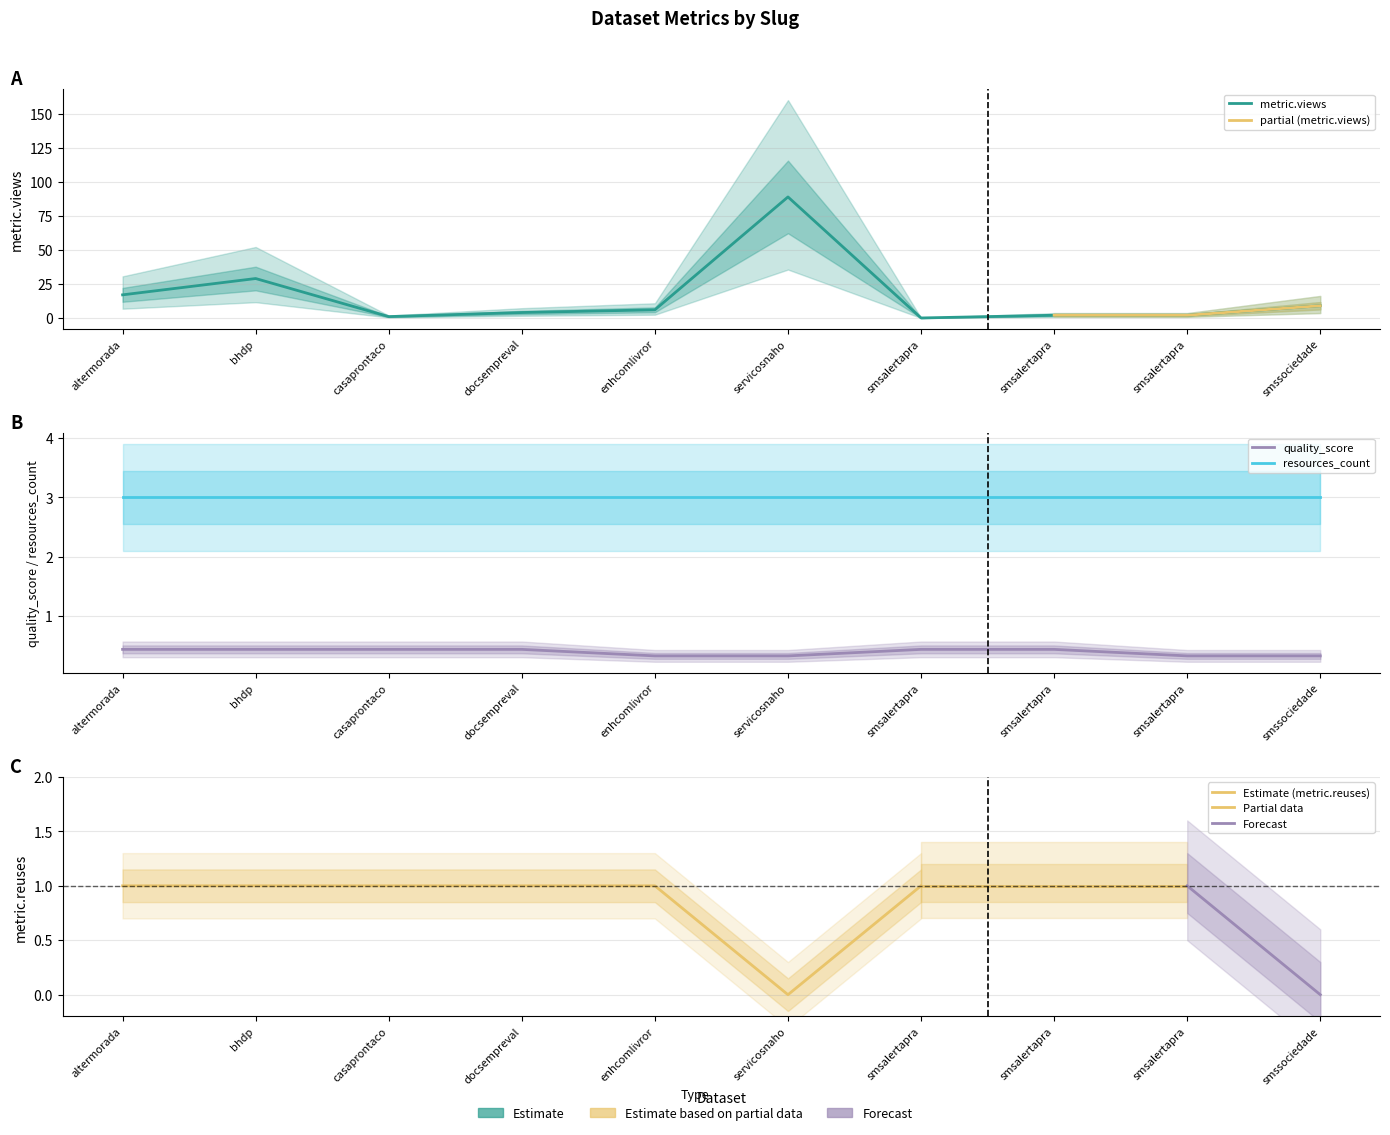

What is the value of the resources_count point at the 7th from the left?

3.0